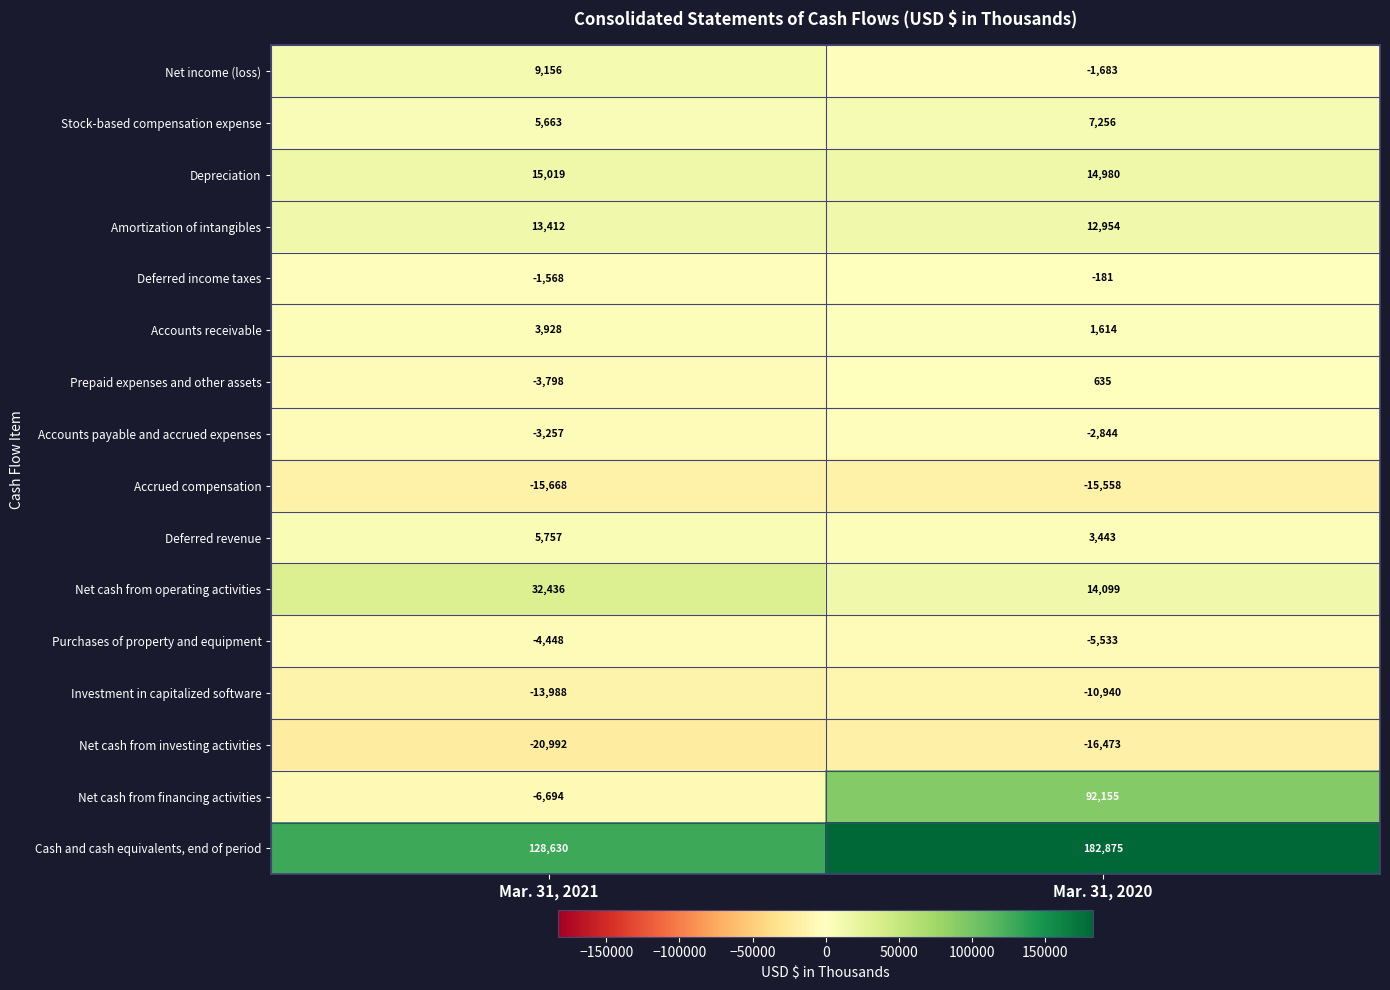

Between Mar. 31, 2021 and Mar. 31, 2020, which series saw the biggest shift?

Net cash from financing activities